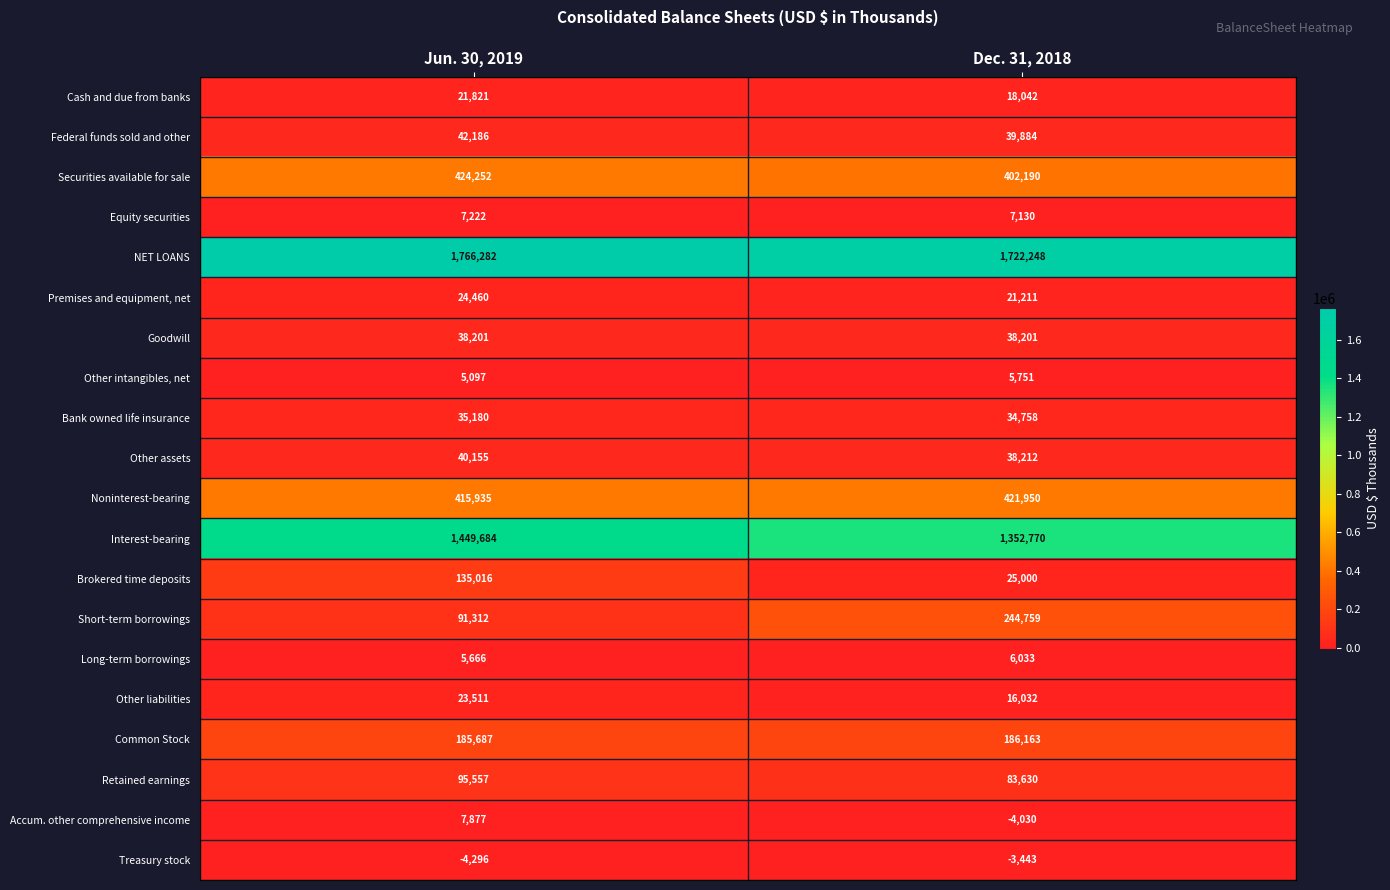

Which series has the largest total across all categories?

NET LOANS